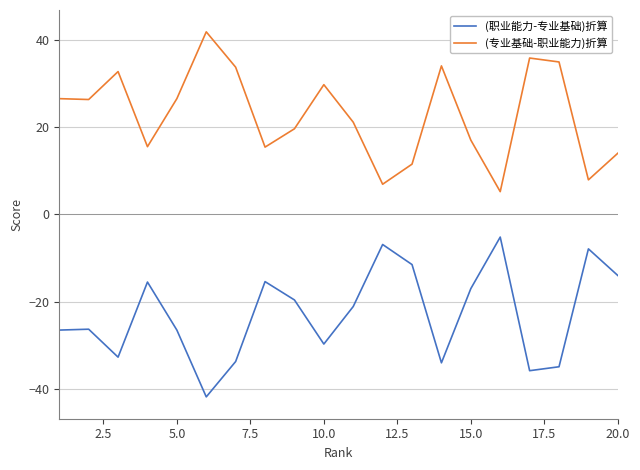

How many interior local valleys does the (职业能力-专业基础)折算 series have?

5